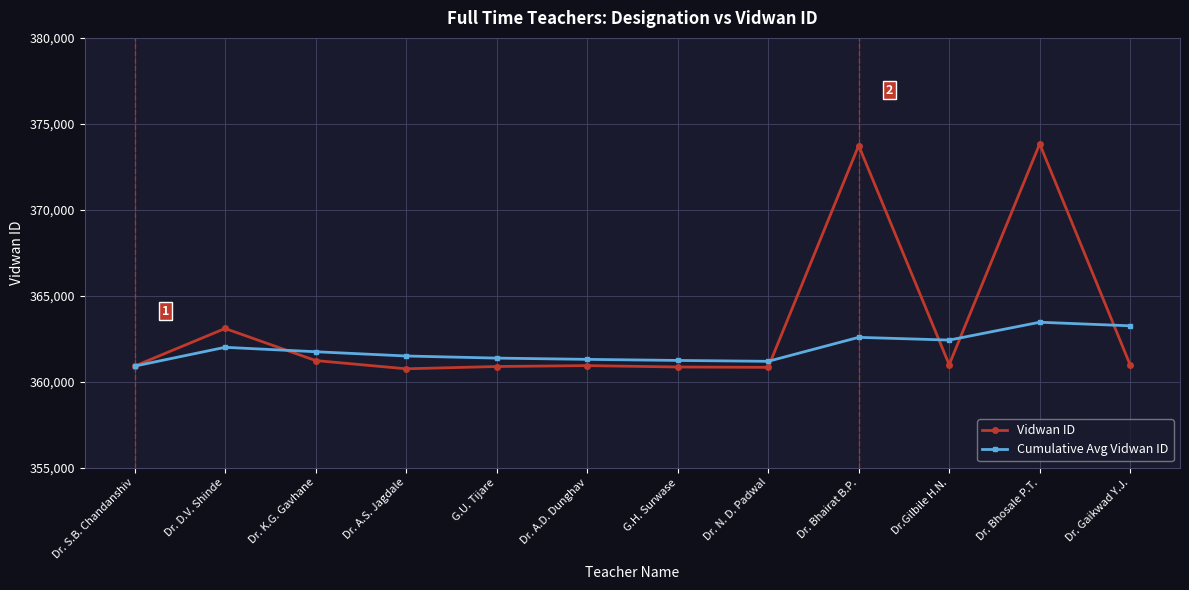

List the series in order of their overall mean, lowest first.

Cumulative Avg Vidwan ID, Vidwan ID